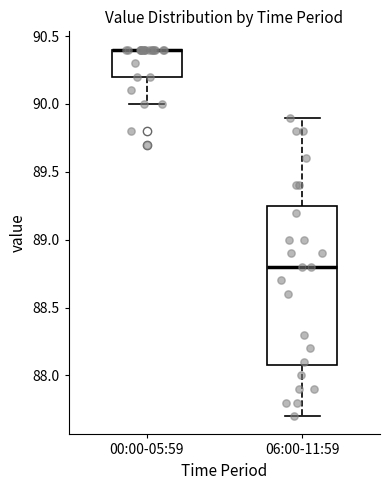

Reading left to right, read every box against the y-axis: the position of its median line, the range the box covers, and the ends of its whiskers. The values are not printed on the chart, so give them approximately, as read against the axis.

00:00-05:59: median 90.40 (drawn on the box's upper edge), box 90.20 to 90.40, whiskers 90.00 to 90.40
06:00-11:59: median 88.80, box 88.10 to 89.25, whiskers 87.70 to 89.90